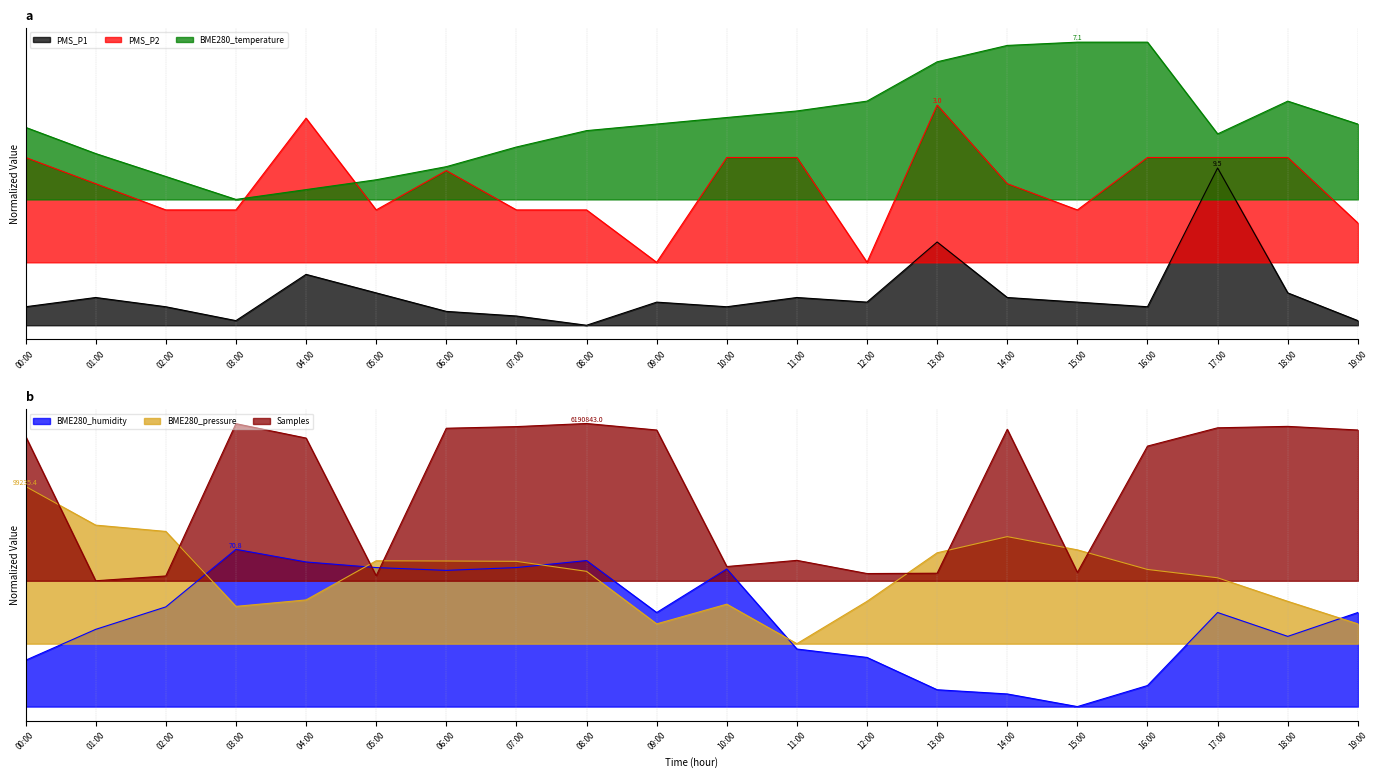

Which has a higher value, 19:00 or 03:00?

19:00